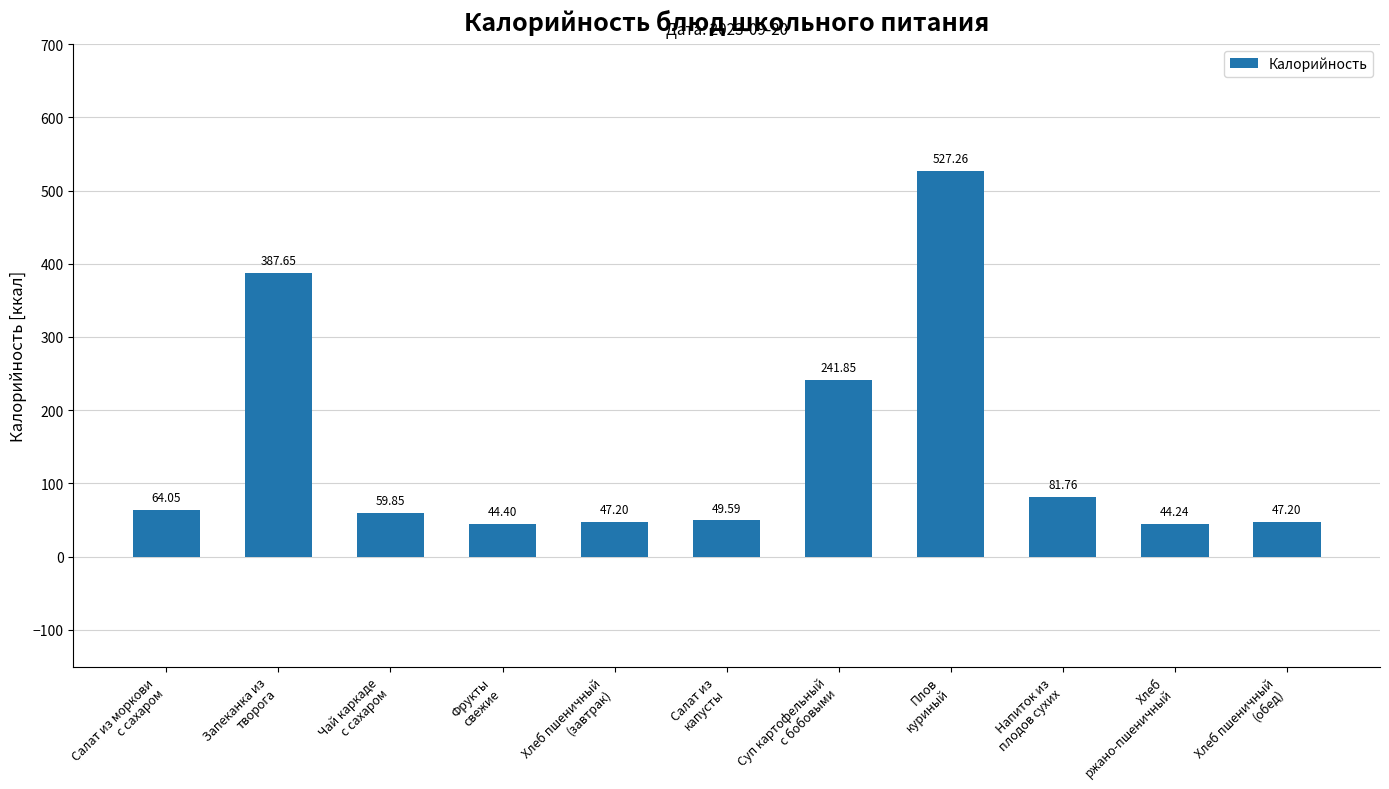

Is it true that the value at Суп картофельный
с бобовыми is 53.8?

False